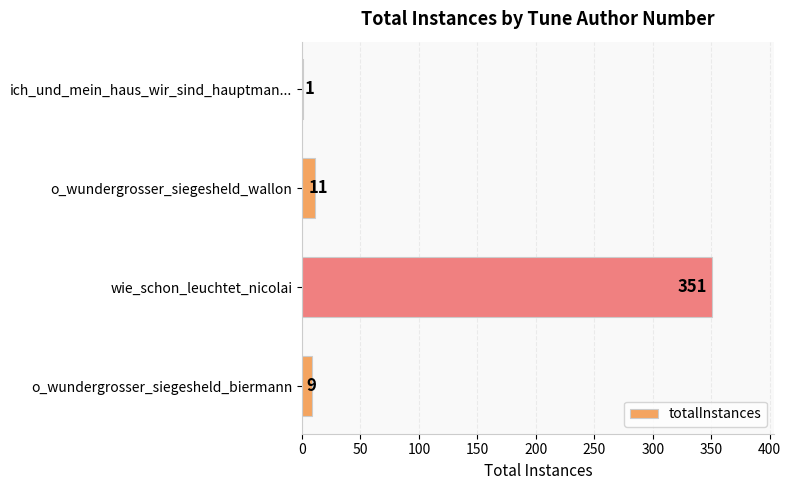

Reading top to bottom, extract all data points from this chart.

ich_und_mein_haus_wir_sind_hauptman...=1	o_wundergrosser_siegesheld_wallon=11	wie_schon_leuchtet_nicolai=351	o_wundergrosser_siegesheld_biermann=9